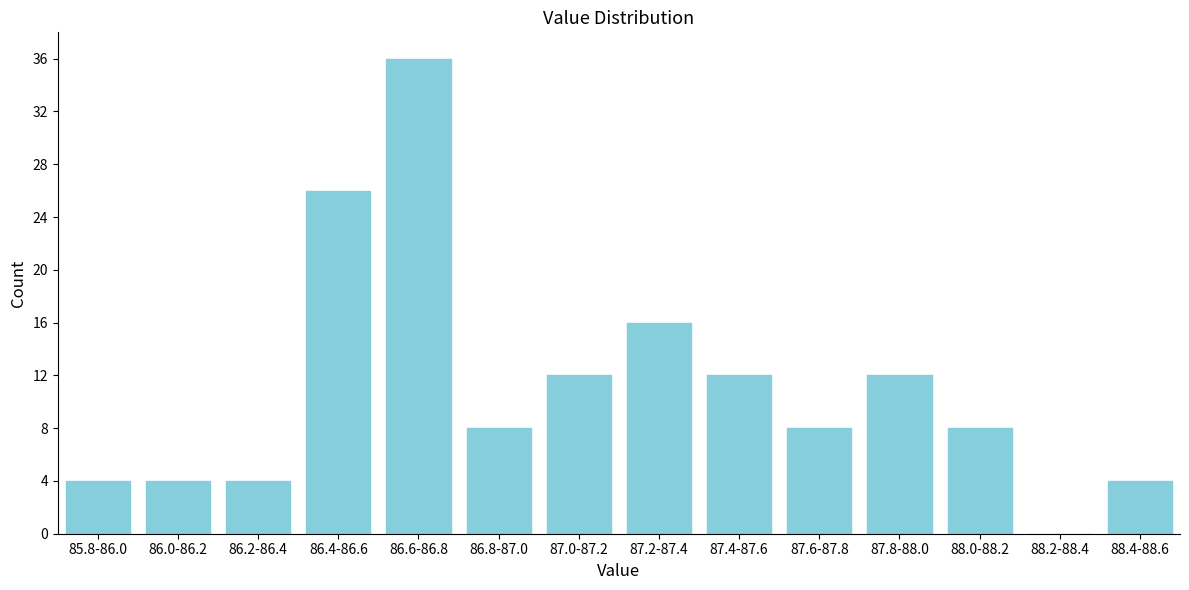

Reading left to right, transcribe all the data shown in this chart.

85.8-86.0=4	86.0-86.2=4	86.2-86.4=4	86.4-86.6=26	86.6-86.8=36	86.8-87.0=8	87.0-87.2=12	87.2-87.4=16	87.4-87.6=12	87.6-87.8=8	87.8-88.0=12	88.0-88.2=8	88.2-88.4=0	88.4-88.6=4